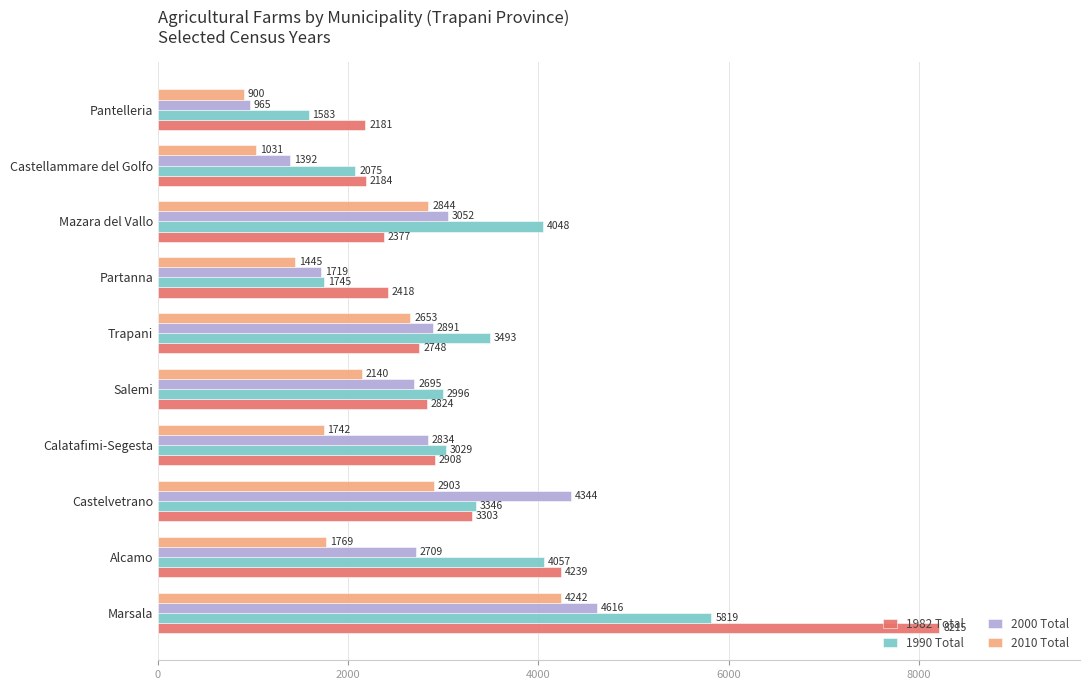

What is the difference between the maximum and minimum values in the 2000 Total series?

3651